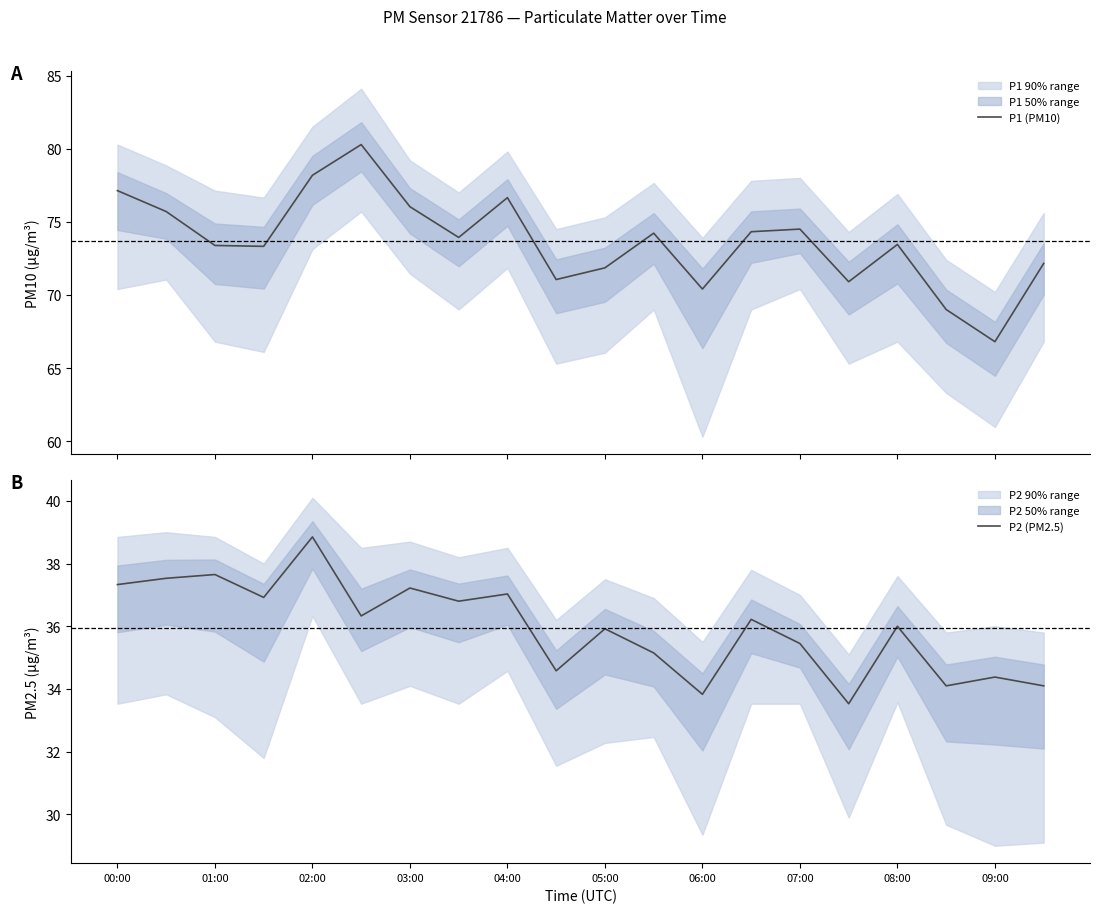

Reading left to right, extract all data points from this chart.

P1 (PM10): 77.1	75.7	73.4	73.3	78.2	80.3	76.0	73.9	76.7	71.0	71.8	74.2	70.4	74.3	74.5	70.9	73.5	69.0	66.8	72.2
P2 (PM2.5): 37.3	37.5	37.6	36.9	38.9	36.3	37.2	36.8	37.0	34.6	35.9	35.1	33.8	36.2	35.5	33.5	36.0	34.1	34.4	34.1